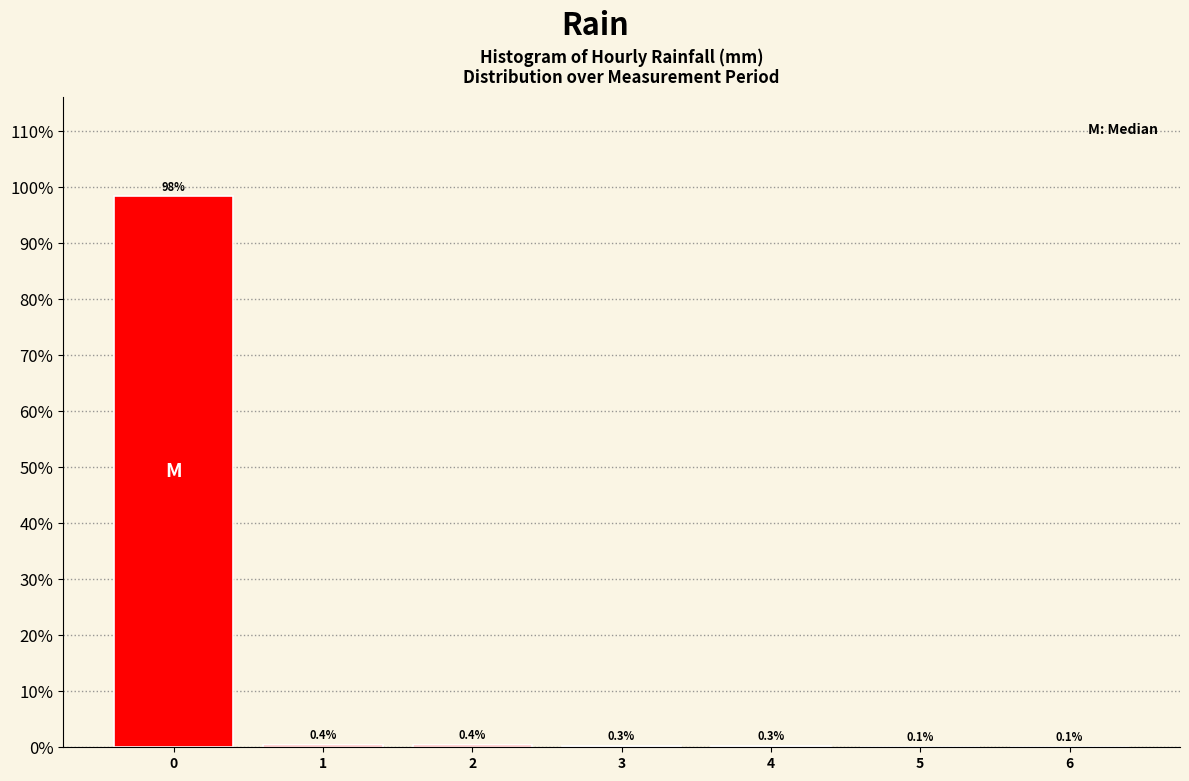

Over which range of the x-axis is the bar tallest?

-0.5 to 0.5